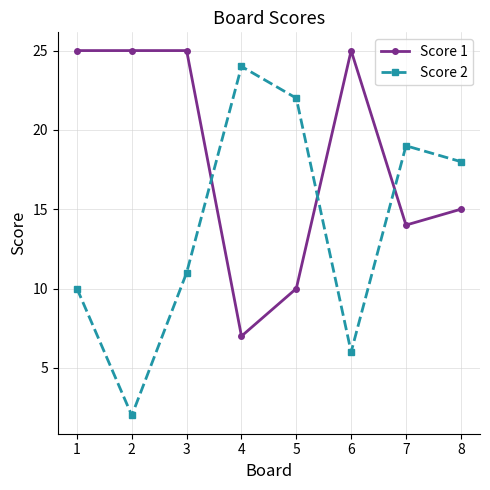

What is the value of the Score 1 point at the 2nd from the left?

25